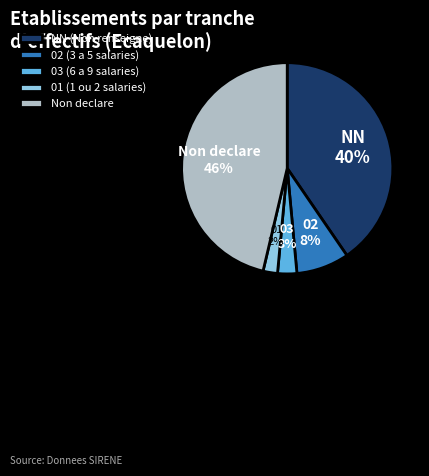

Is it true that 03 (6 a 9 salaries) is 3% of the pie?

True